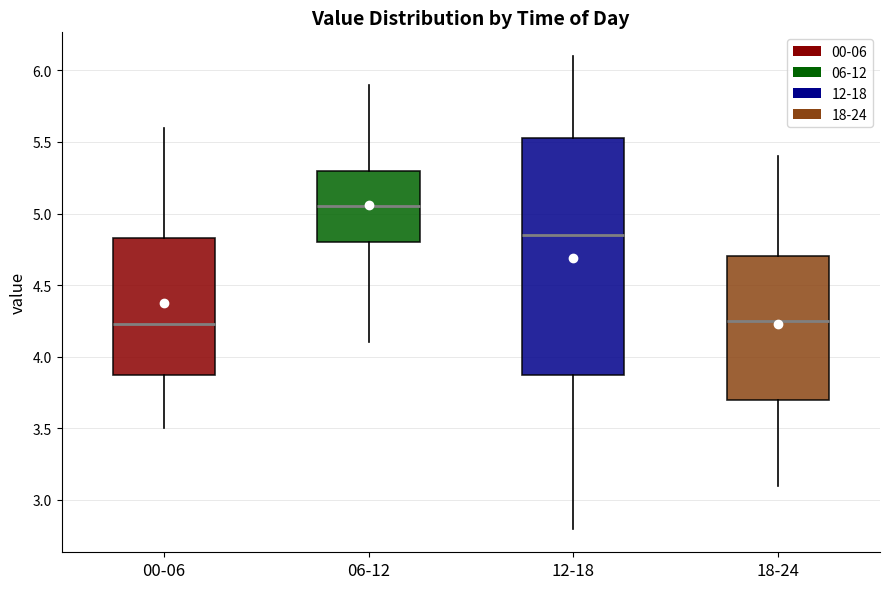

Which box's median line is the highest?

06-12